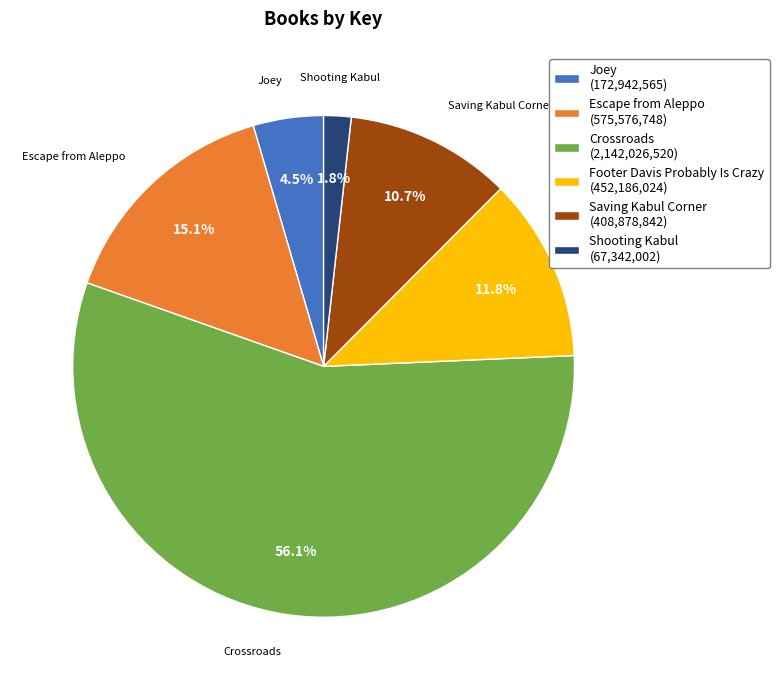

What portion of the pie excludes Shooting Kabul?

98.2%